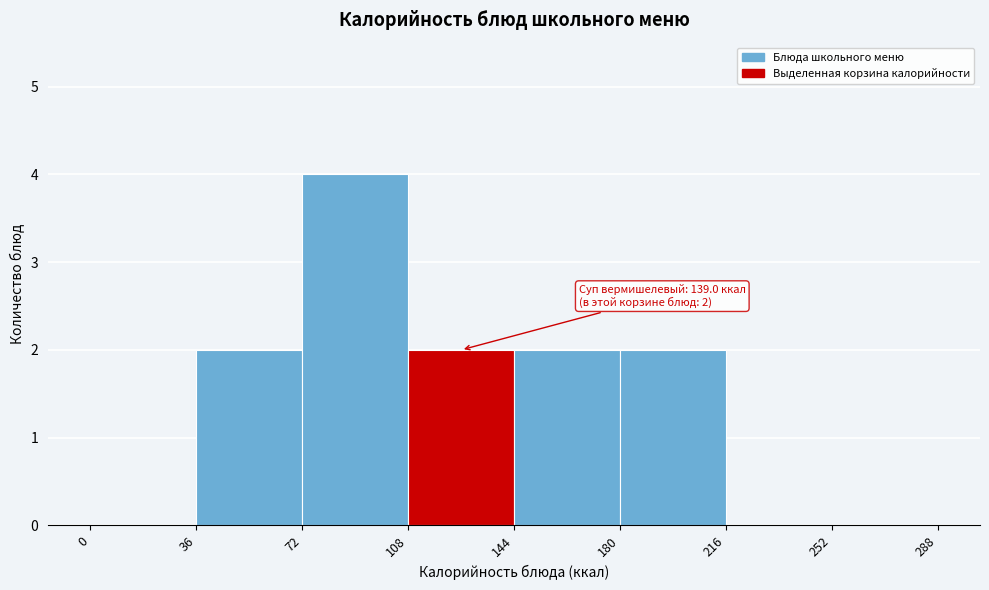

Which range on the x-axis has the tallest bar?

72 to 108